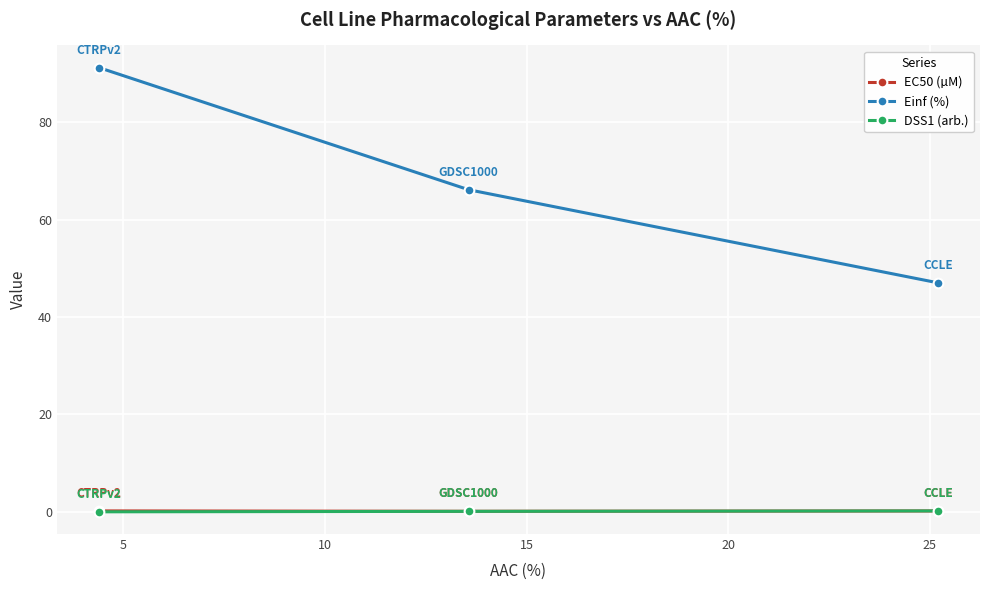

What is the value of the Einf (%) point at the 1st from the left?

91.2